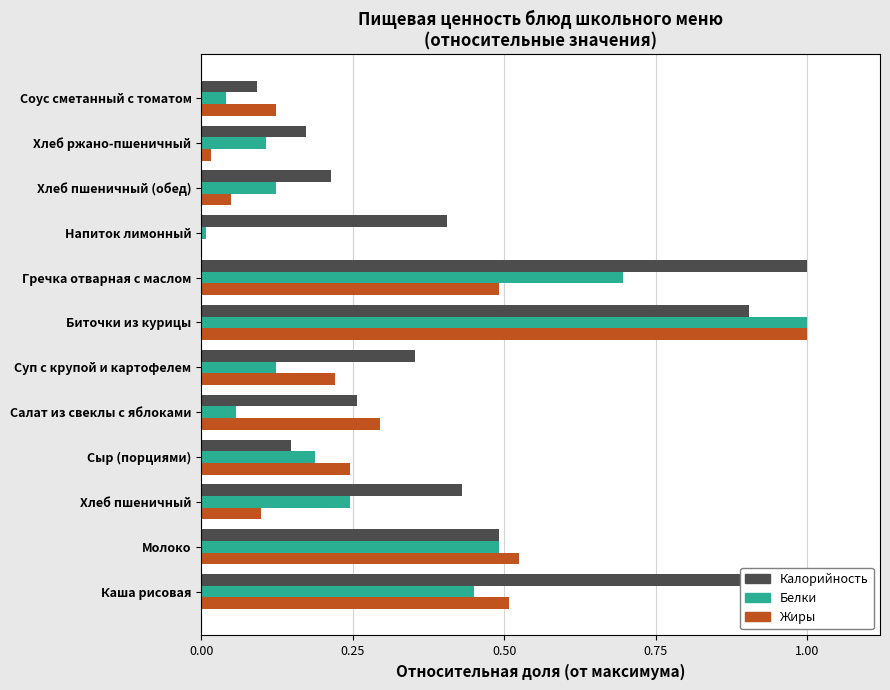

The value of Белки at Хлеб ржано-пшеничный is 0.1. True or false?

True